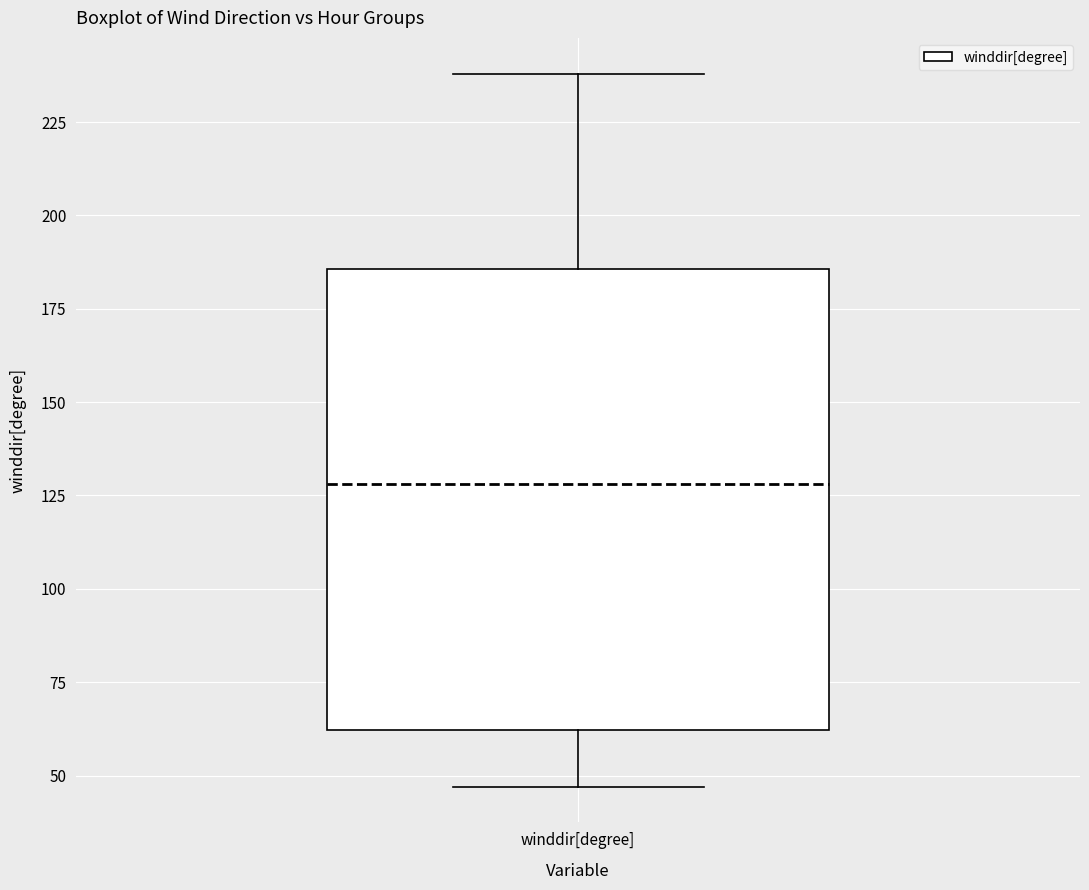

Where is the lower edge of the box for winddir[degree] on the y-axis? The values are not printed on the chart, so give them approximately, as read against the axis.

60